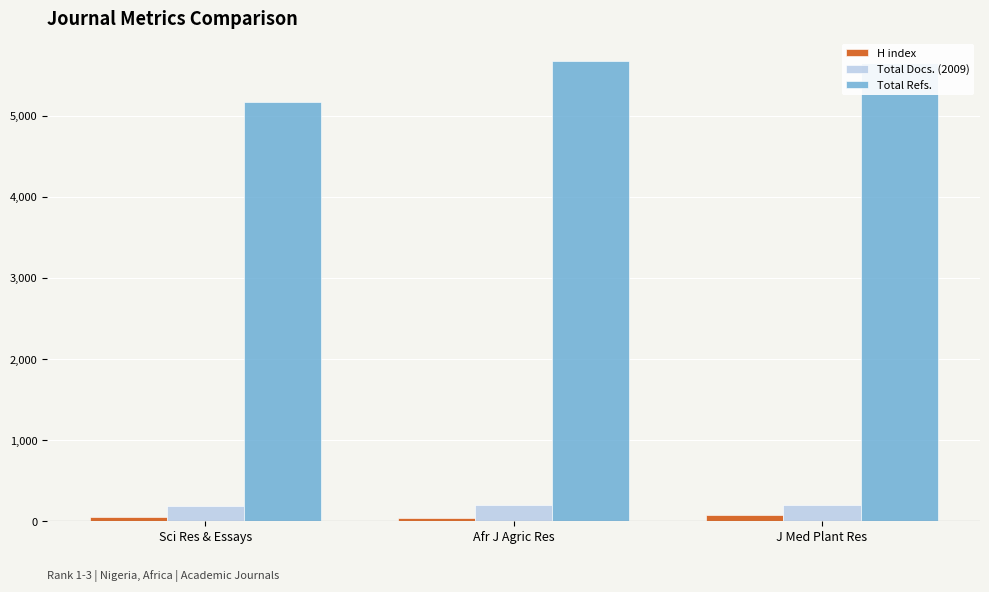

What is the highest value of the Total Docs. (2009) series?

203